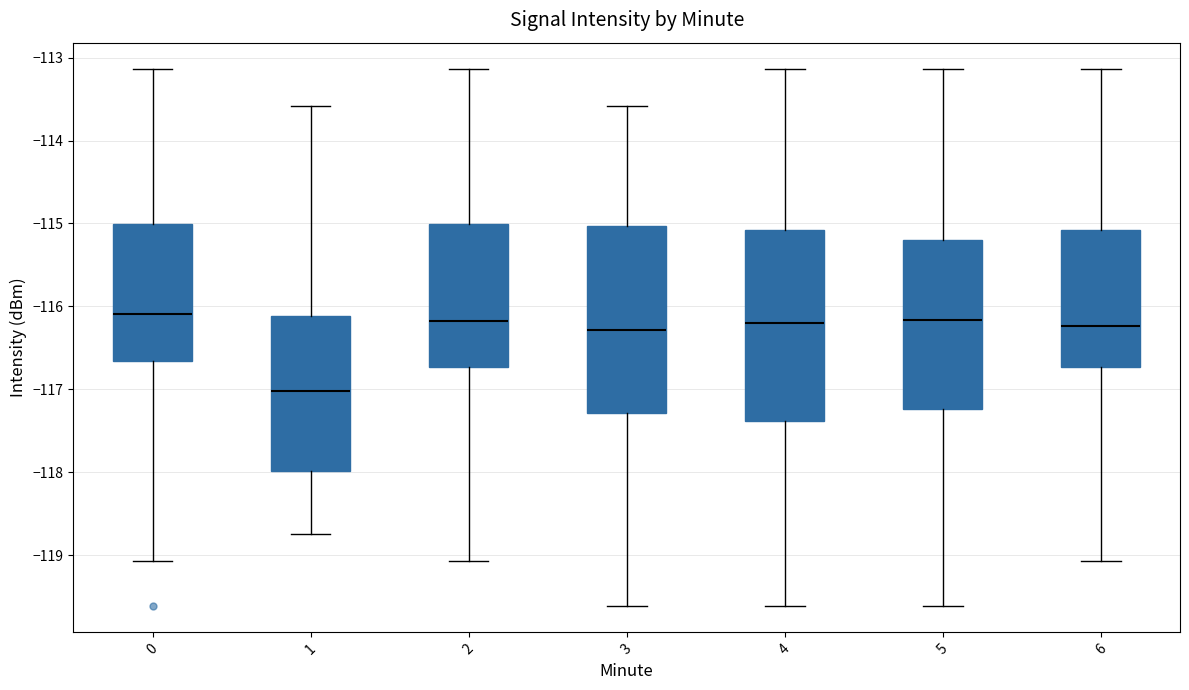

Reading left to right, read every box against the y-axis: the position of its median line, the range the box covers, and the ends of its whiskers. The values are not printed on the chart, so give them approximately, as read against the axis.

0: median -116.1, box -116.7 to -115.0, whiskers -119.1 to -113.1
1: median -117.0, box -118.0 to -116.1, whiskers -118.7 to -113.6
2: median -116.2, box -116.7 to -115.0, whiskers -119.1 to -113.1
3: median -116.3, box -117.3 to -115.0, whiskers -119.6 to -113.6
4: median -116.2, box -117.4 to -115.1, whiskers -119.6 to -113.1
5: median -116.2, box -117.2 to -115.2, whiskers -119.6 to -113.1
6: median -116.2, box -116.7 to -115.1, whiskers -119.1 to -113.1